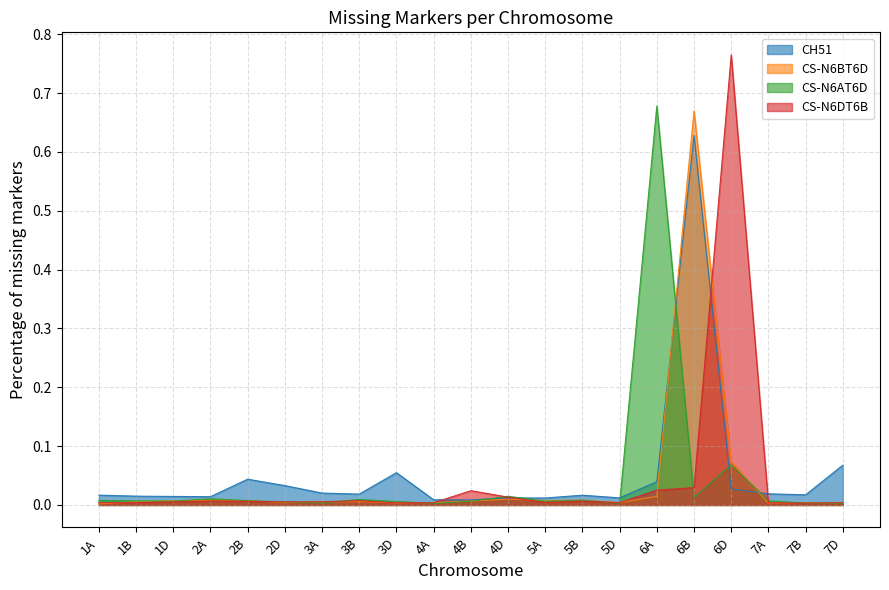

Reading left to right, transcribe all the data shown in this chart.

CH51: 1A=0.0	1B=0.0	1D=0.0	2A=0.0	2B=0.0	2D=0.0	3A=0.0	3B=0.0	3D=0.1	4A=0.0	4B=0.0	4D=0.0	5A=0.0	5B=0.0	5D=0.0	6A=0.0	6B=0.6	6D=0.0	7A=0.0	7B=0.0	7D=0.1
CS-N6BT6D: 1A=0.0	1B=0.0	1D=0.0	2A=0.0	2B=0.0	2D=0.0	3A=0.0	3B=0.0	3D=0.0	4A=0.0	4B=0.0	4D=0.0	5A=0.0	5B=0.0	5D=0.0	6A=0.0	6B=0.7	6D=0.1	7A=0.0	7B=0.0	7D=0.0
CS-N6AT6D: 1A=0.0	1B=0.0	1D=0.0	2A=0.0	2B=0.0	2D=0.0	3A=0.0	3B=0.0	3D=0.0	4A=0.0	4B=0.0	4D=0.0	5A=0.0	5B=0.0	5D=0.0	6A=0.7	6B=0.0	6D=0.1	7A=0.0	7B=0.0	7D=0.0
CS-N6DT6B: 1A=0.0	1B=0.0	1D=0.0	2A=0.0	2B=0.0	2D=0.0	3A=0.0	3B=0.0	3D=0.0	4A=0.0	4B=0.0	4D=0.0	5A=0.0	5B=0.0	5D=0.0	6A=0.0	6B=0.0	6D=0.8	7A=0.0	7B=0.0	7D=0.0